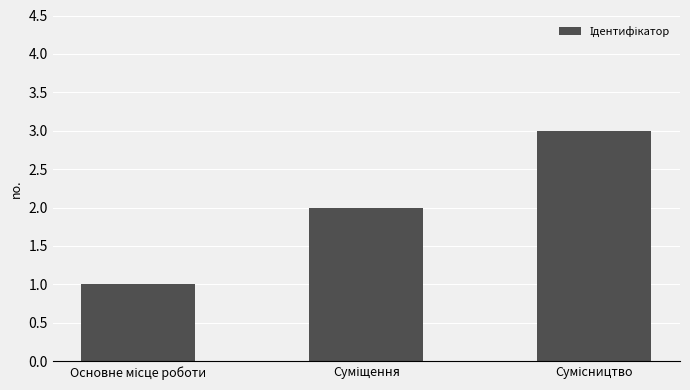

What is the sum of all values?

6